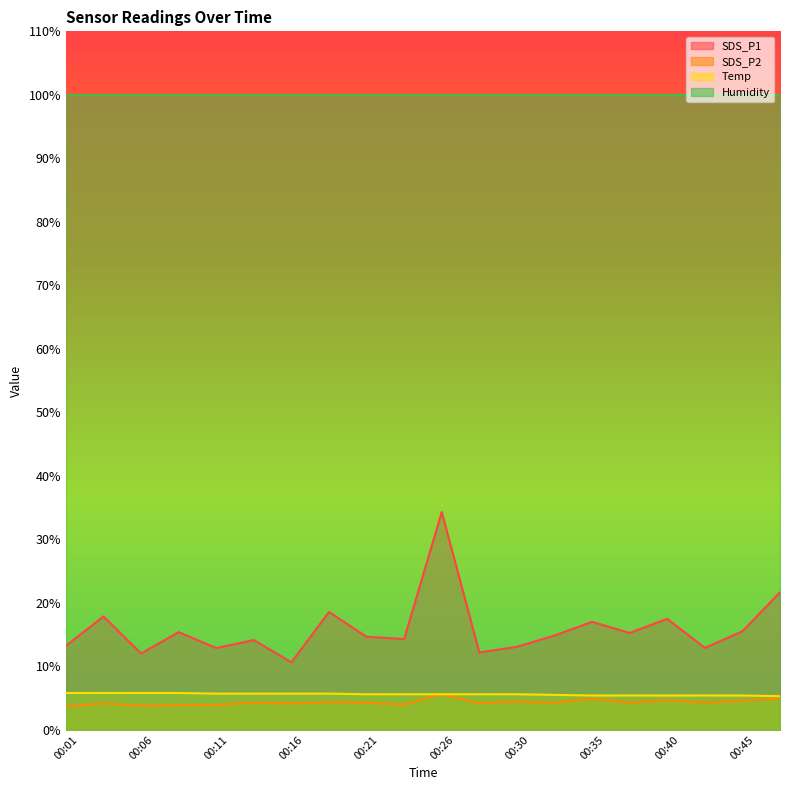

What is the average value of the Temp series?

5.6